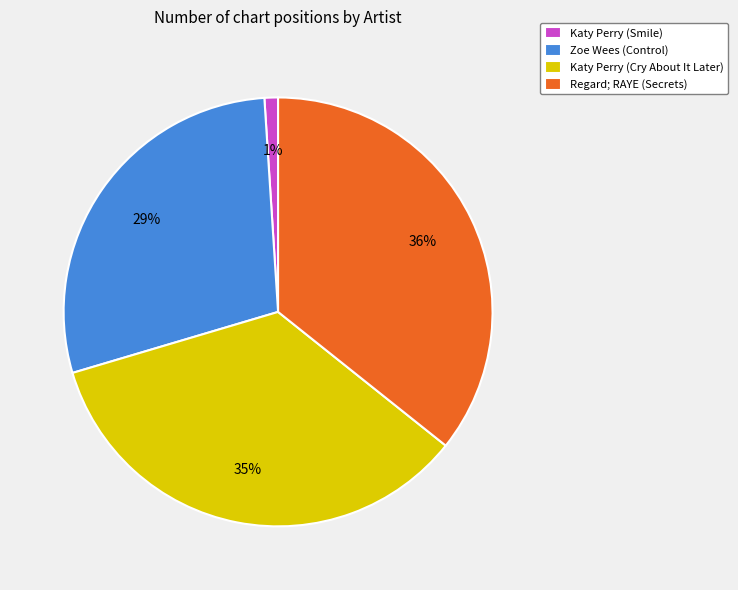

Do Zoe Wees (Control) and Katy Perry (Cry About It Later) together represent more than half of the pie?

Yes